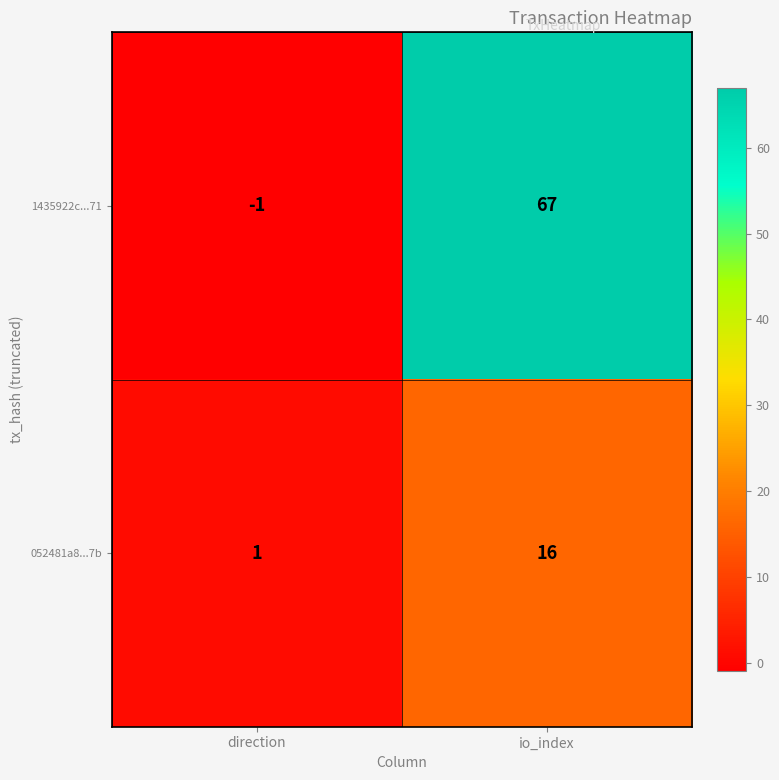

Which series has the widest spread of values?

1435922c...71